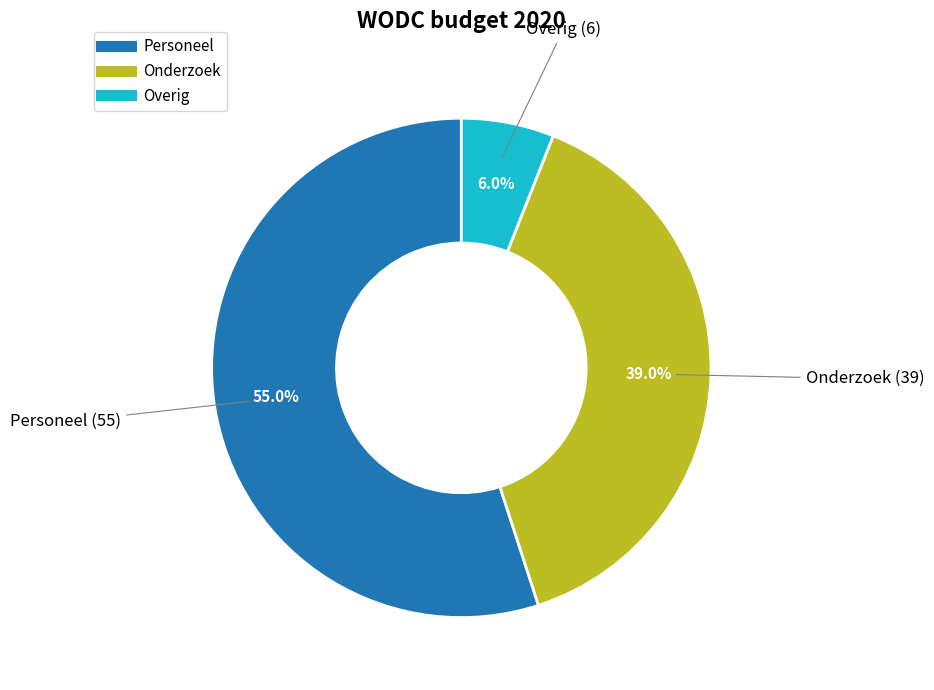

Combined, what portion of the pie is Overig and Personeel?

61.0%